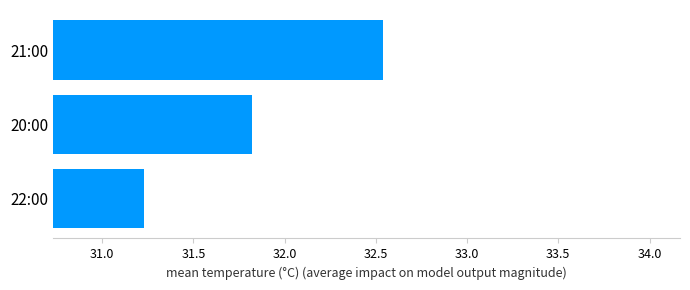

The value at 22:00 is 45.1. True or false?

False